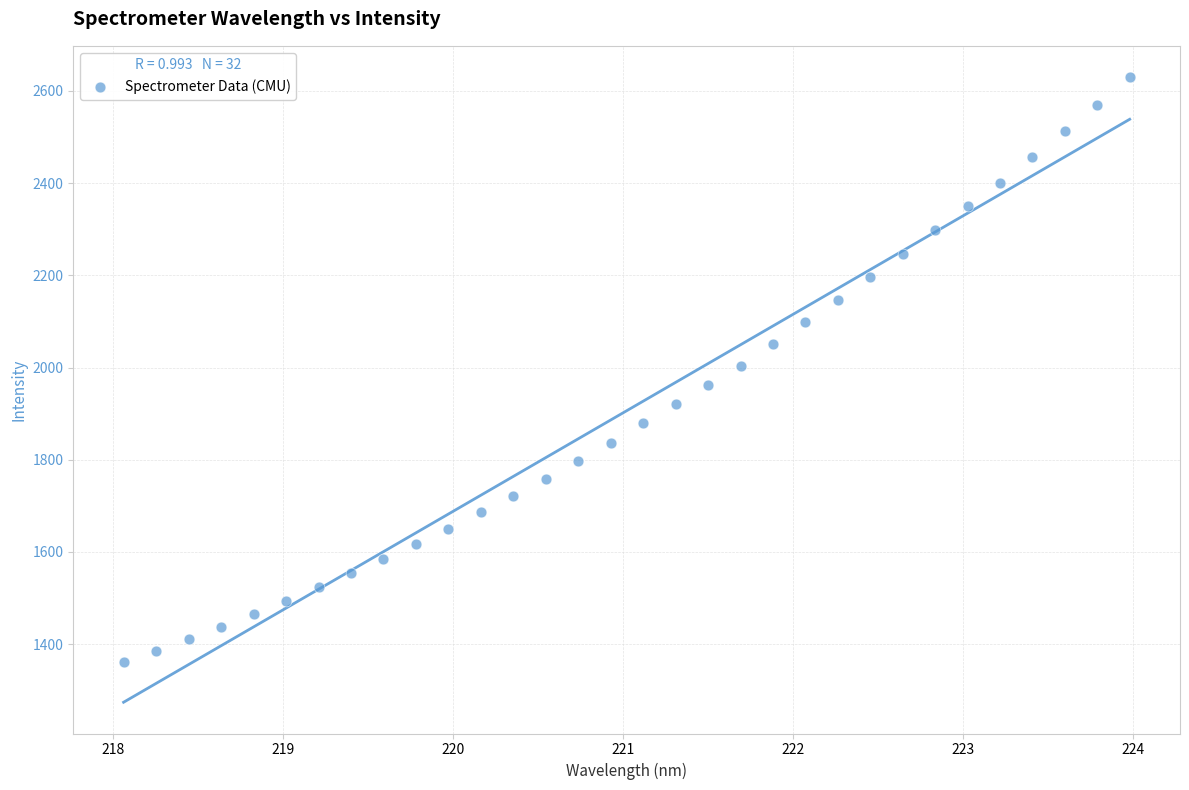

What is the range of Y values (max minus min)?

1268.5